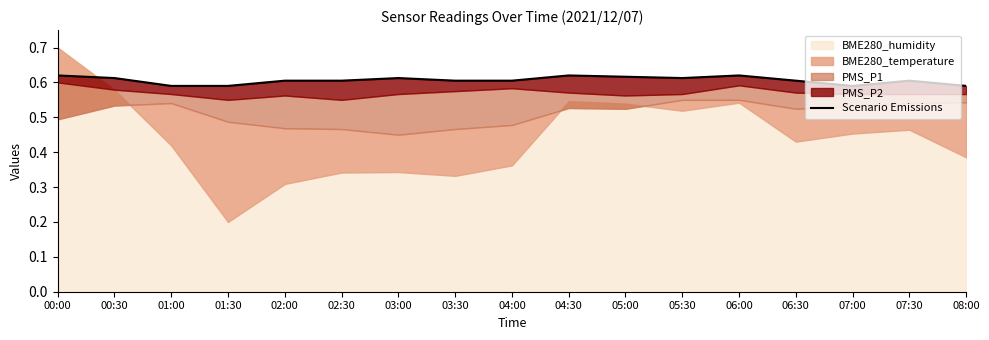

Which category has the highest value across all series?

00:00